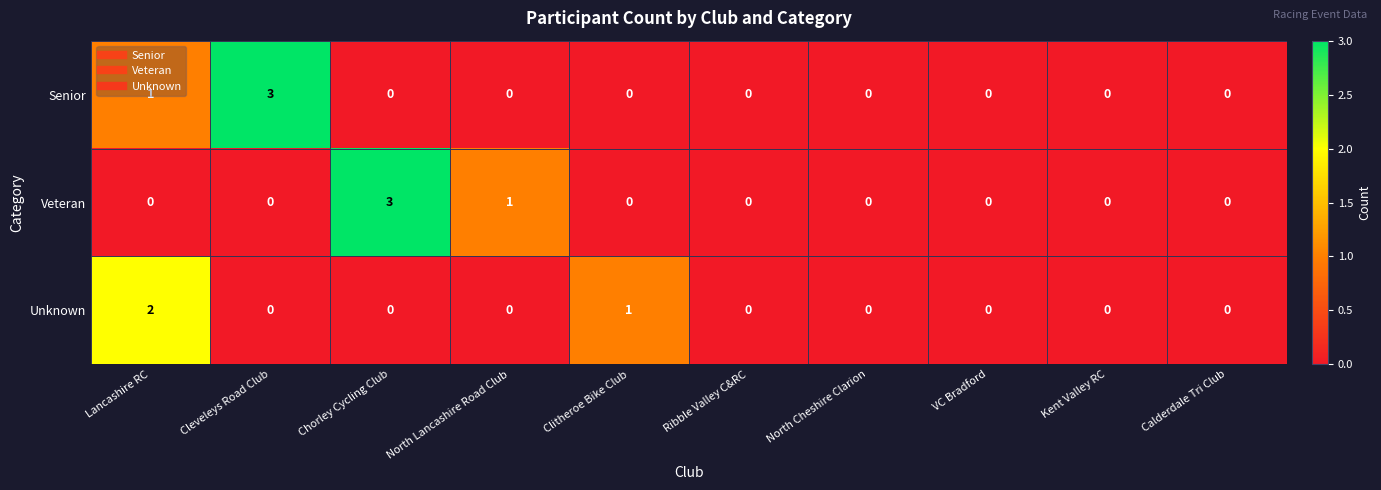

What is the greatest value displayed?

3